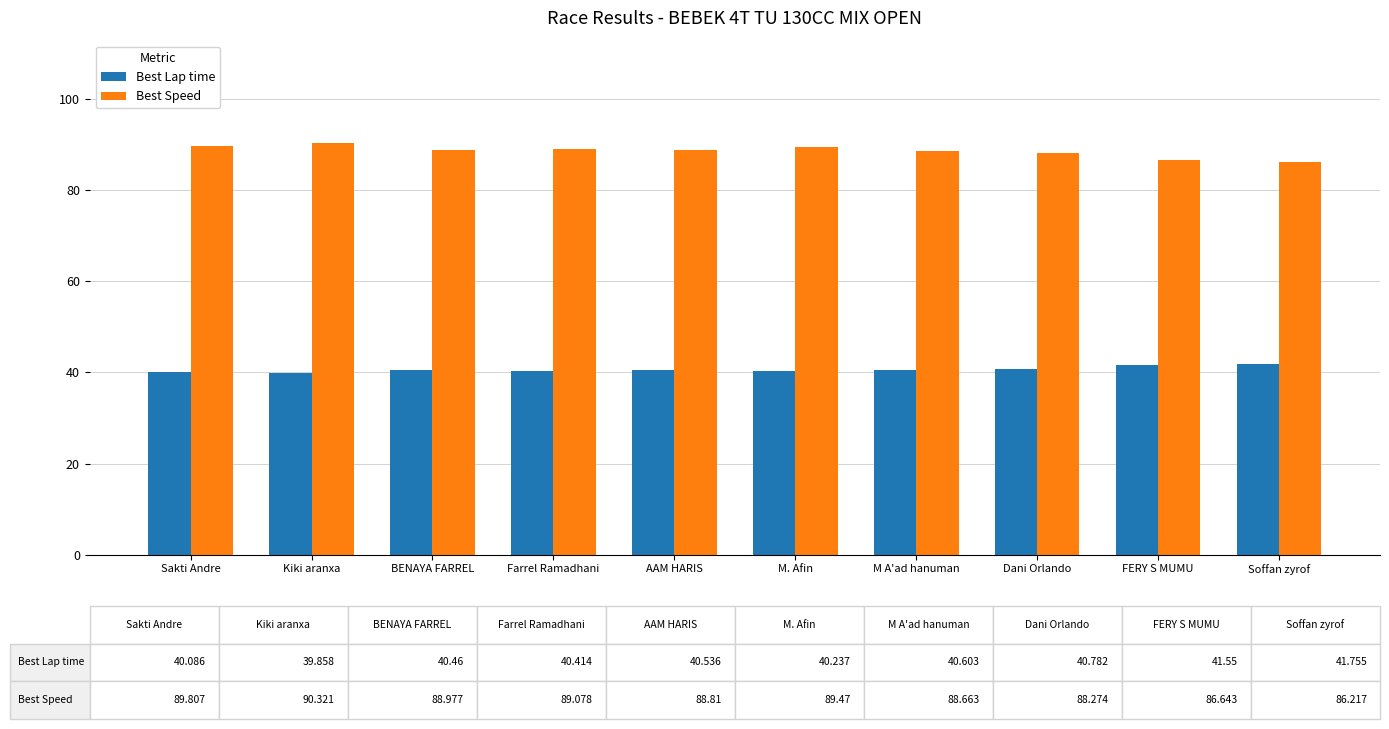

Is it true that Best Speed equals 89.0 at BENAYA FARREL?

True